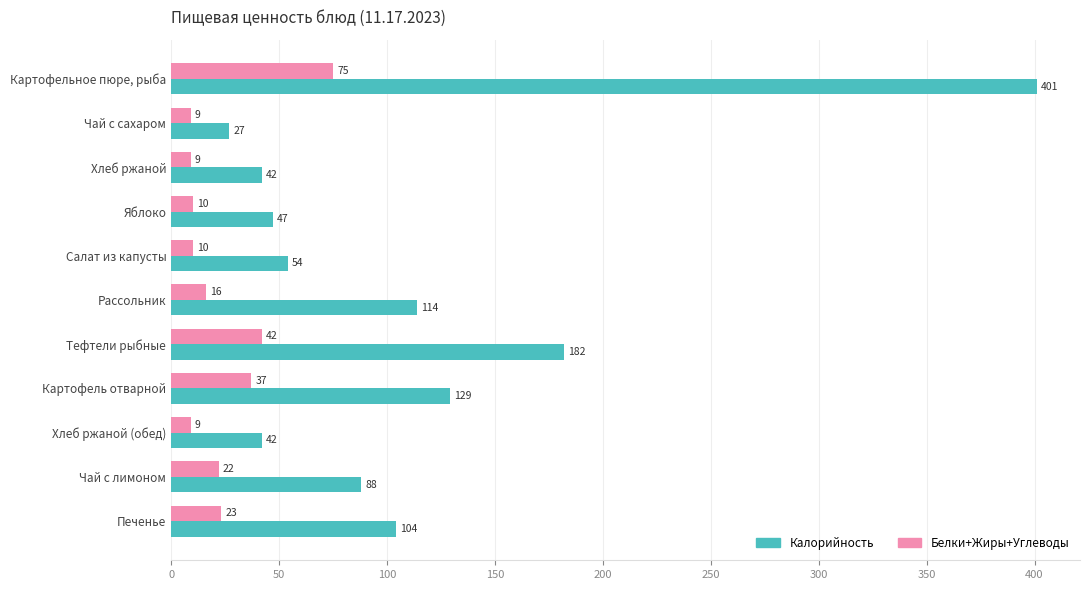

What is the spread (max minus min) of values at Чай с лимоном?

66